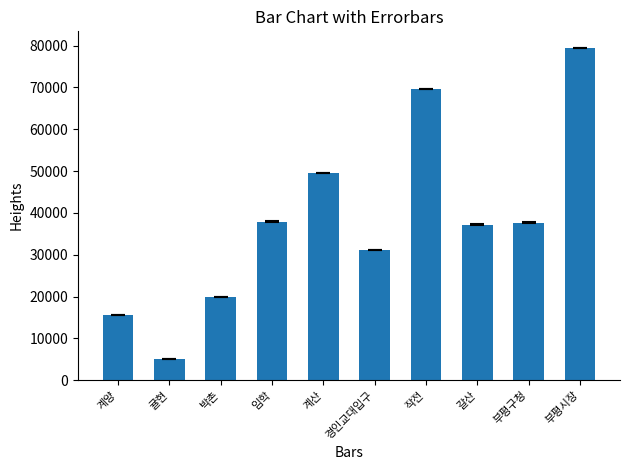

What is the label of the 4th bar from the right?

작전